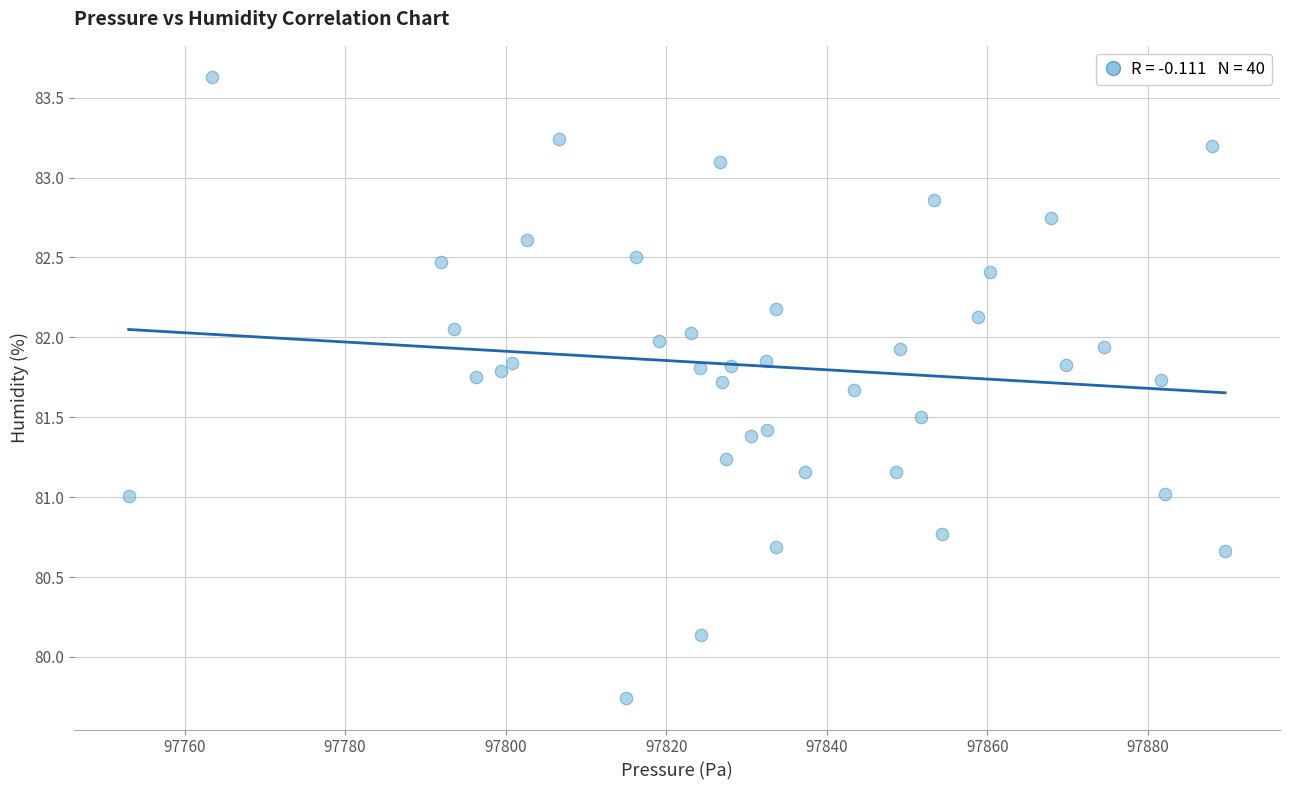

What is the range of X values (max minus min)?

136.6